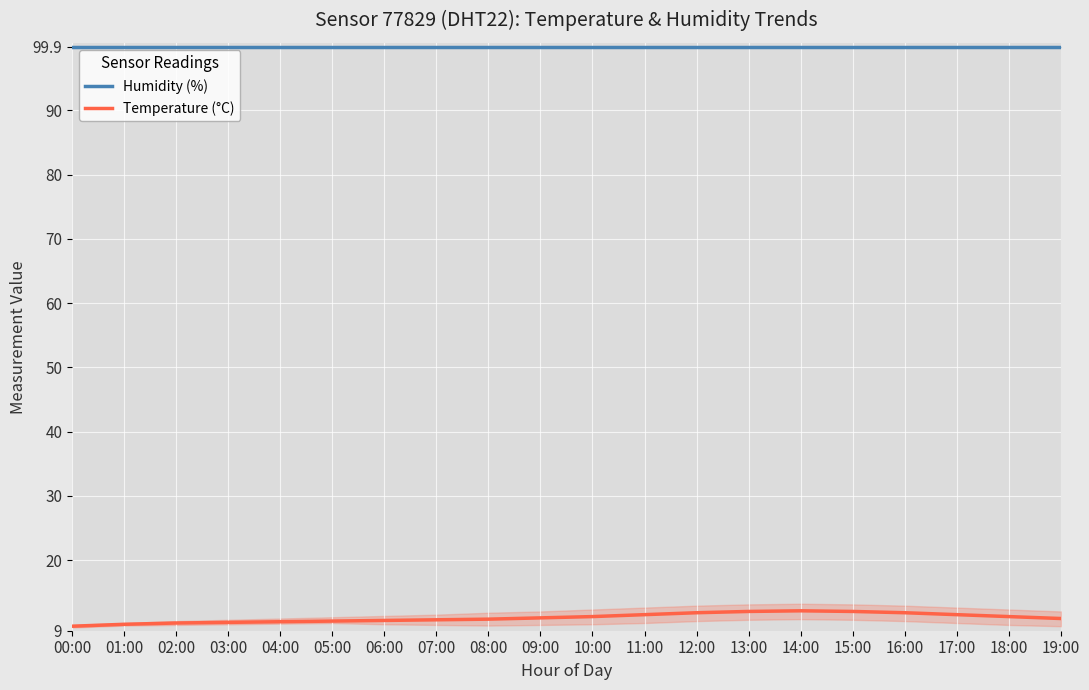

Reading left to right, transcribe all the data shown in this chart.

Humidity (%): 00:00=99.9	01:00=99.9	02:00=99.9	03:00=99.9	04:00=99.9	05:00=99.9	06:00=99.9	07:00=99.9	08:00=99.9	09:00=99.9	10:00=99.9	11:00=99.9	12:00=99.9	13:00=99.9	14:00=99.9	15:00=99.9	16:00=99.9	17:00=99.9	18:00=99.9	19:00=99.9
Temperature (°C): 00:00=9.7	01:00=10.0	02:00=10.2	03:00=10.3	04:00=10.4	05:00=10.5	06:00=10.6	07:00=10.7	08:00=10.8	09:00=11.0	10:00=11.2	11:00=11.5	12:00=11.8	13:00=12.0	14:00=12.1	15:00=12.0	16:00=11.8	17:00=11.5	18:00=11.2	19:00=10.9